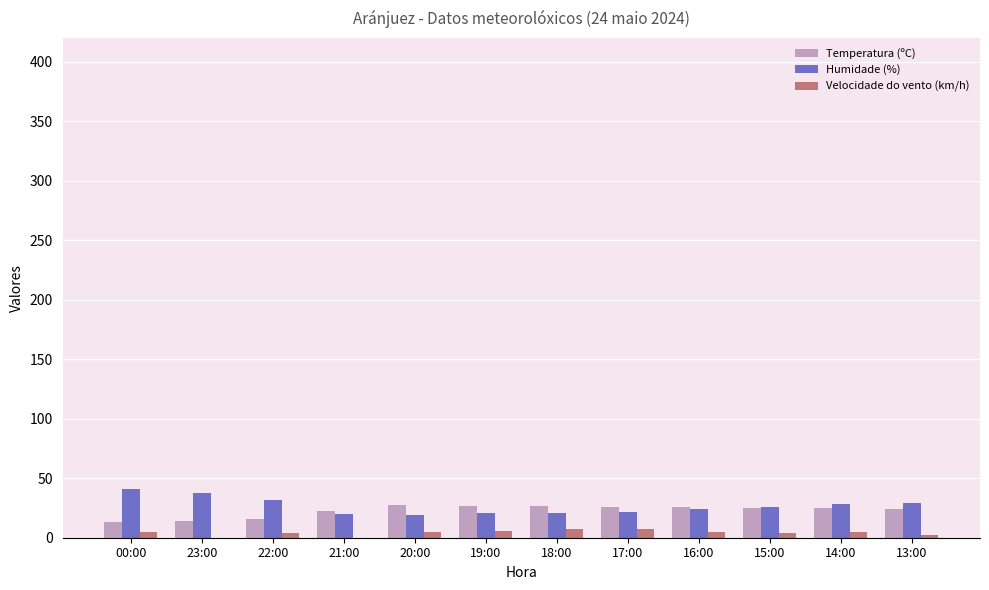

How many distinct data groups are displayed?

3